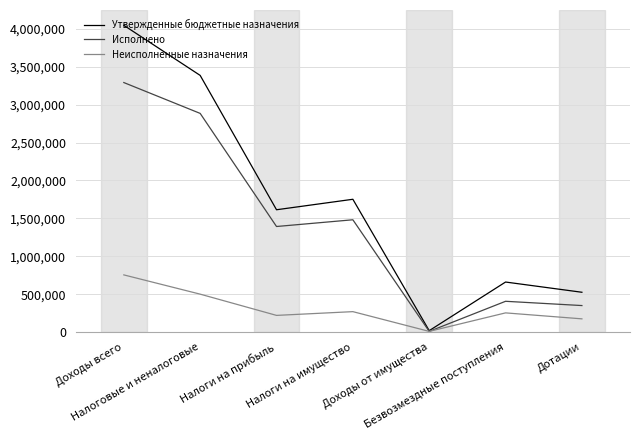

How many lines are shown in the chart?

3